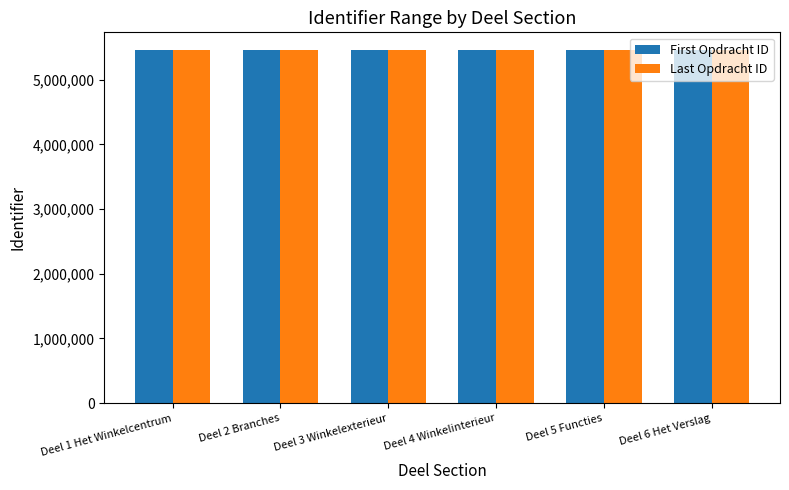

The value of First Opdracht ID at Deel 6 Het Verslag is 5459979. True or false?

True